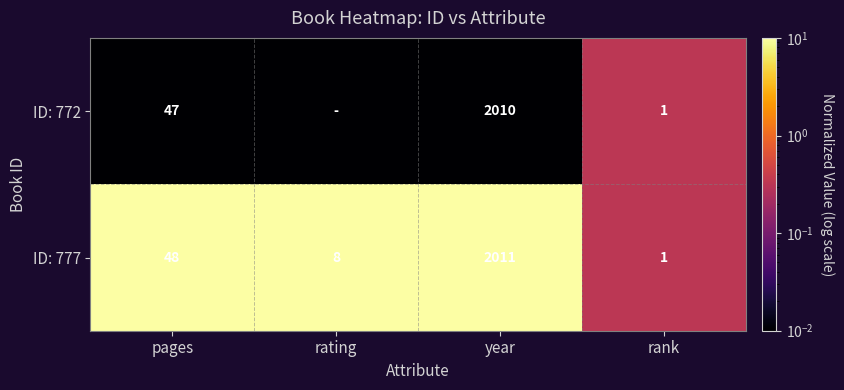

Count the number of categories in the chart.

4